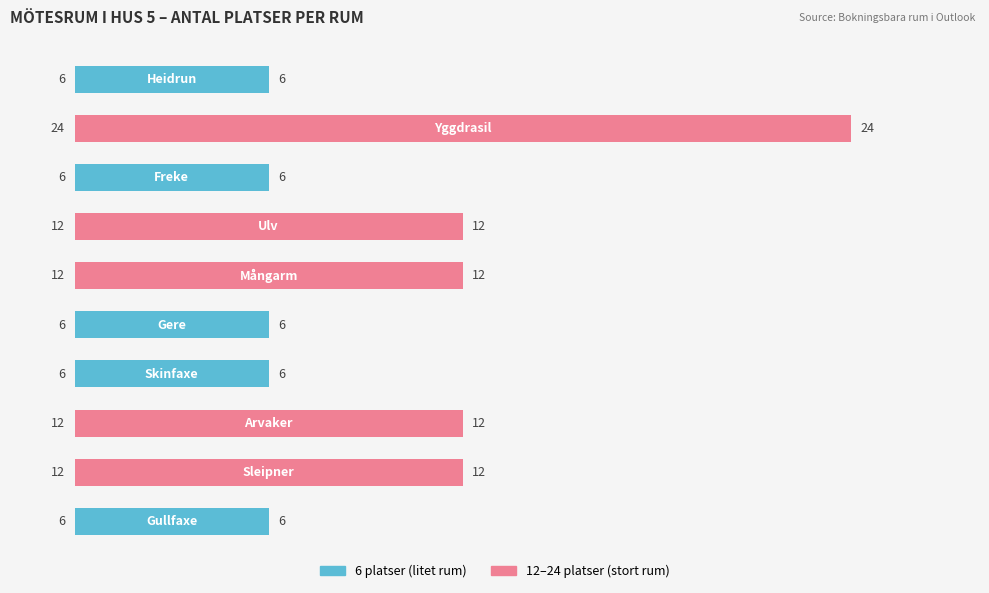

How many values are between 6 and 12?

9